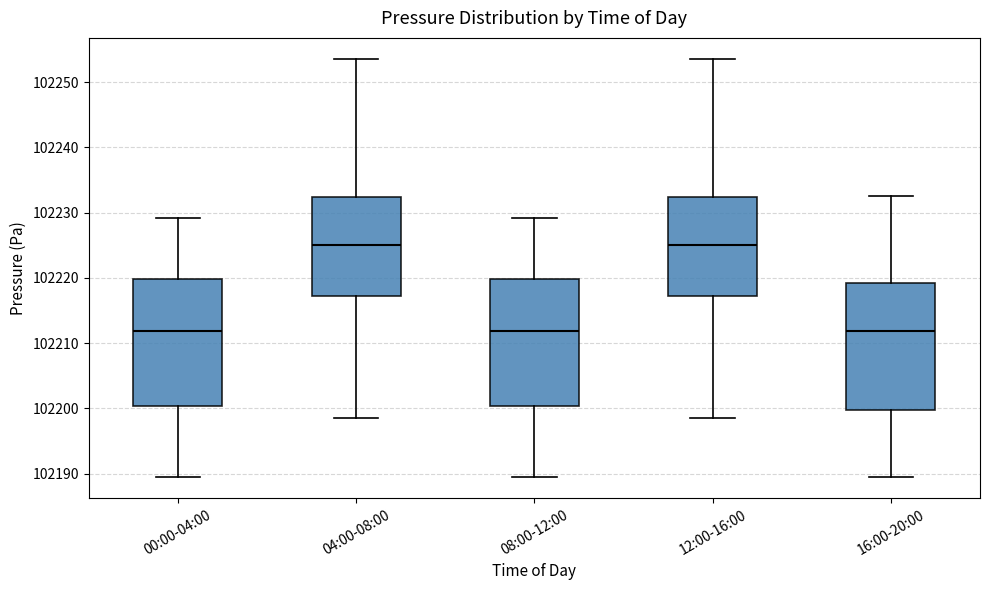

Reading left to right, read every box against the y-axis: the position of its median line, the range the box covers, and the ends of its whiskers. The values are not printed on the chart, so give them approximately, as read against the axis.

00:00-04:00: median 102212, box 102200 to 102220, whiskers 102189 to 102229
04:00-08:00: median 102225, box 102217 to 102232, whiskers 102199 to 102254
08:00-12:00: median 102212, box 102200 to 102220, whiskers 102189 to 102229
12:00-16:00: median 102225, box 102217 to 102232, whiskers 102199 to 102254
16:00-20:00: median 102212, box 102200 to 102219, whiskers 102189 to 102233